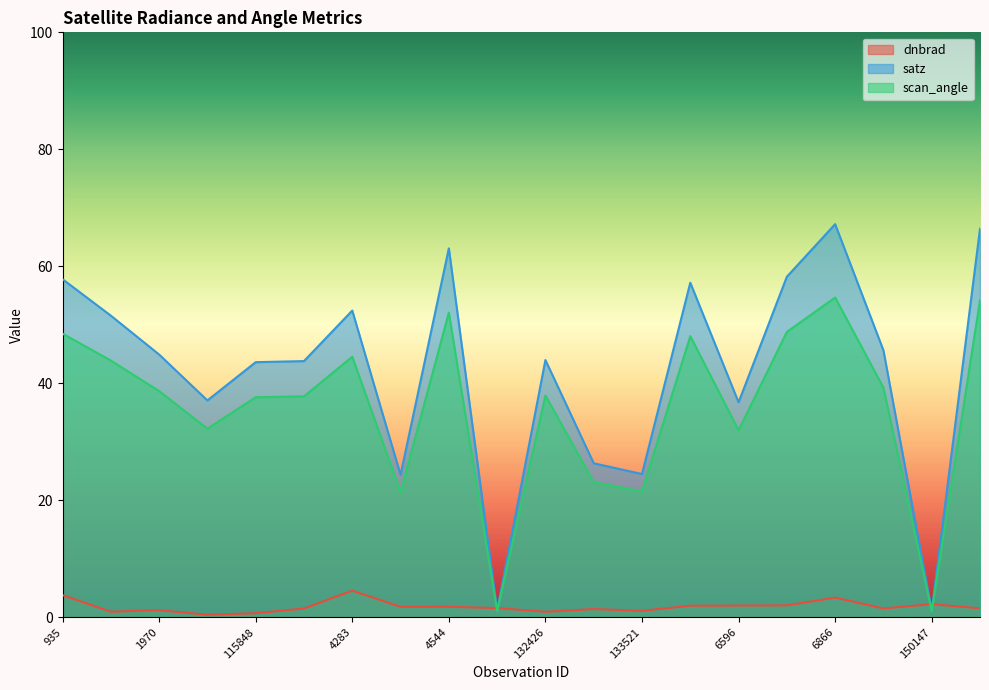

What are all the series names shown in the legend?

dnbrad, satz, scan_angle